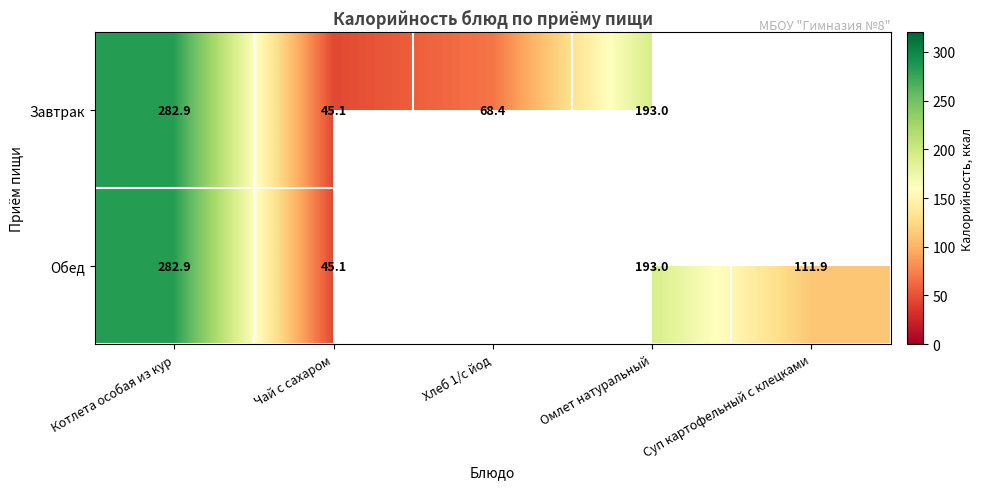

True or false: Завтрак has a value of 98.5 at Хлеб 1/с йод.

False